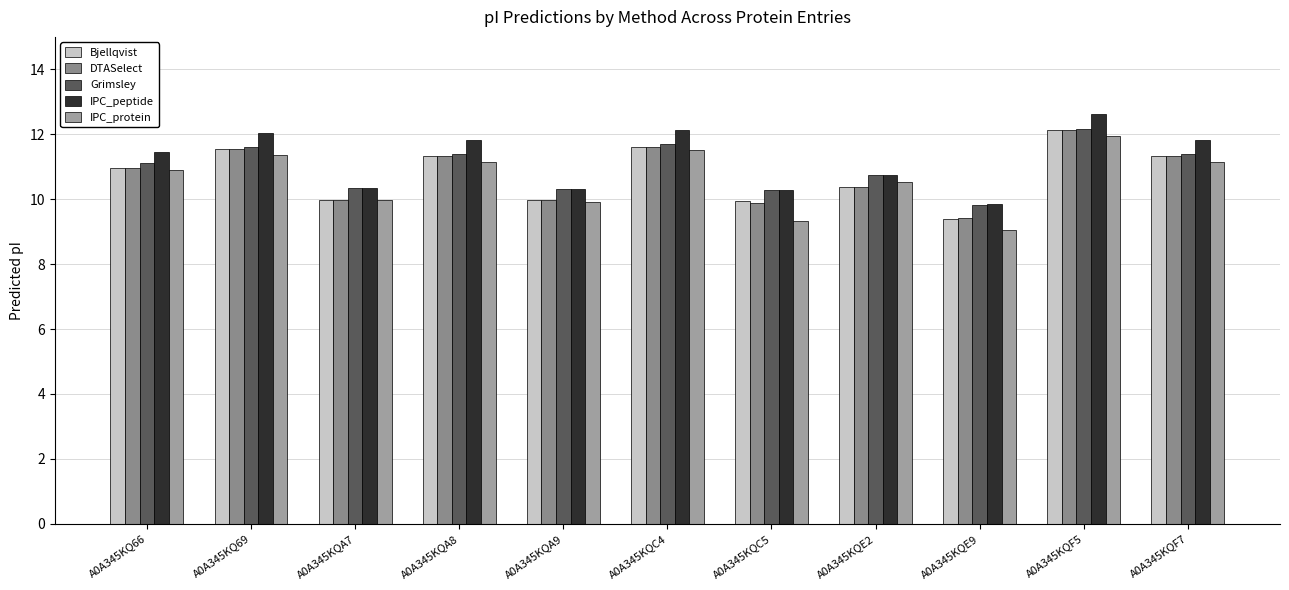

At which category is the sum across all series the highest?

A0A345KQF5